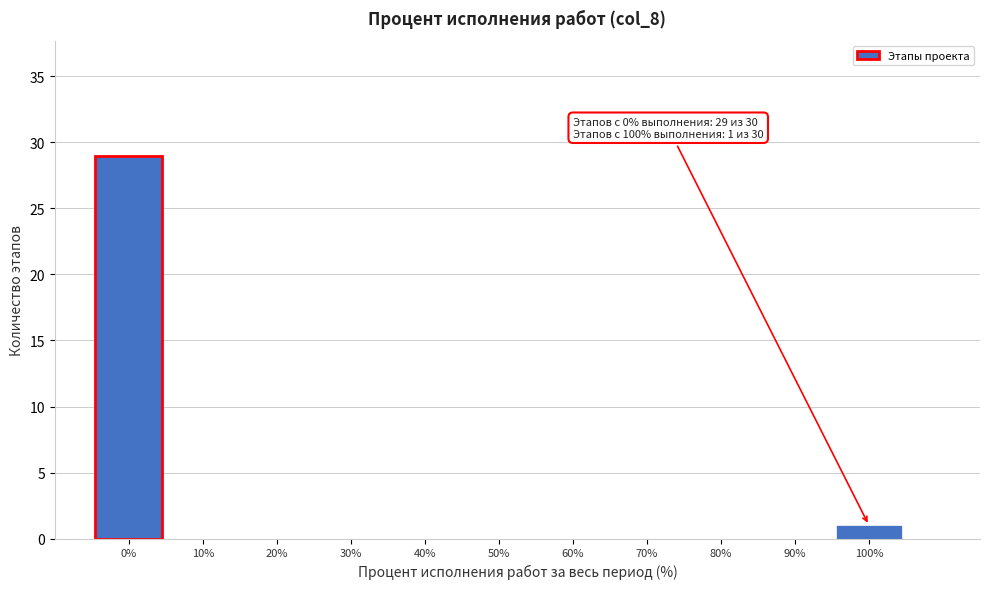

Over which range of the x-axis is the bar tallest?

-5 to 5